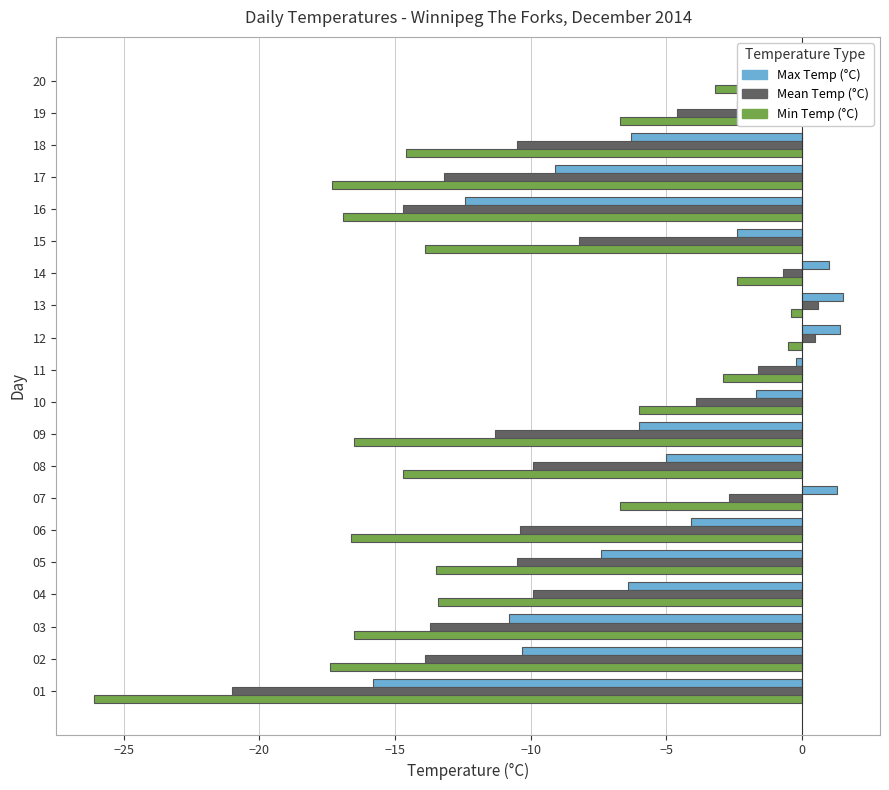

What is the highest value of the Mean Temp (°C) series?

0.6